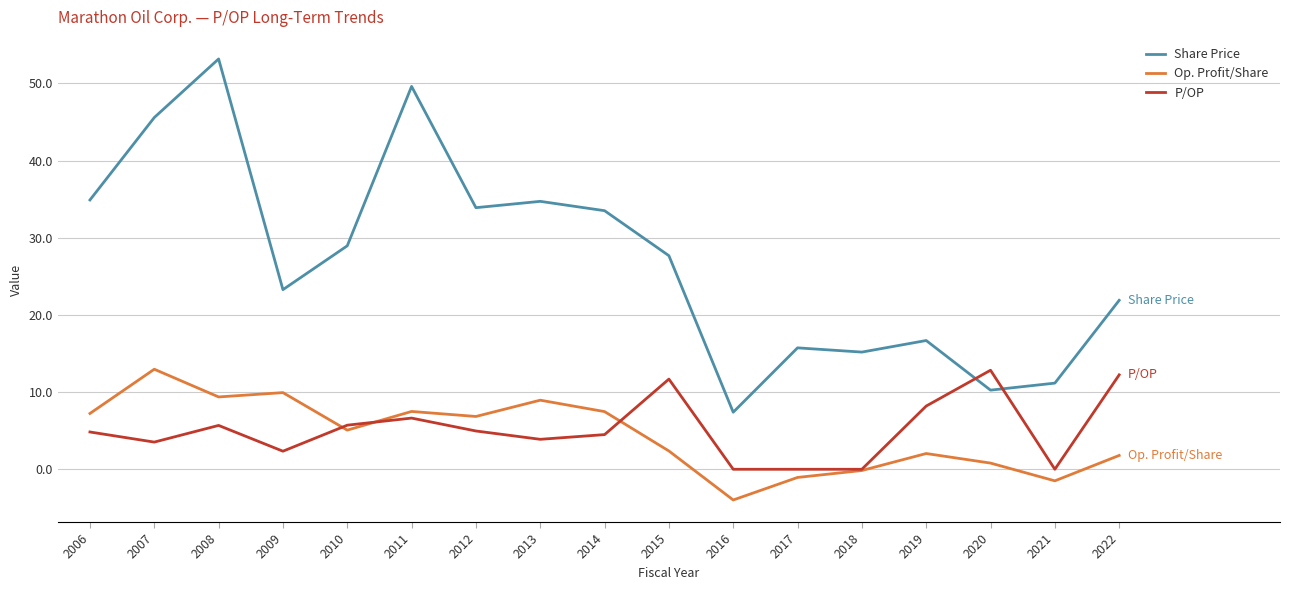

The value of P/OP at 2016 is 0.0. True or false?

True